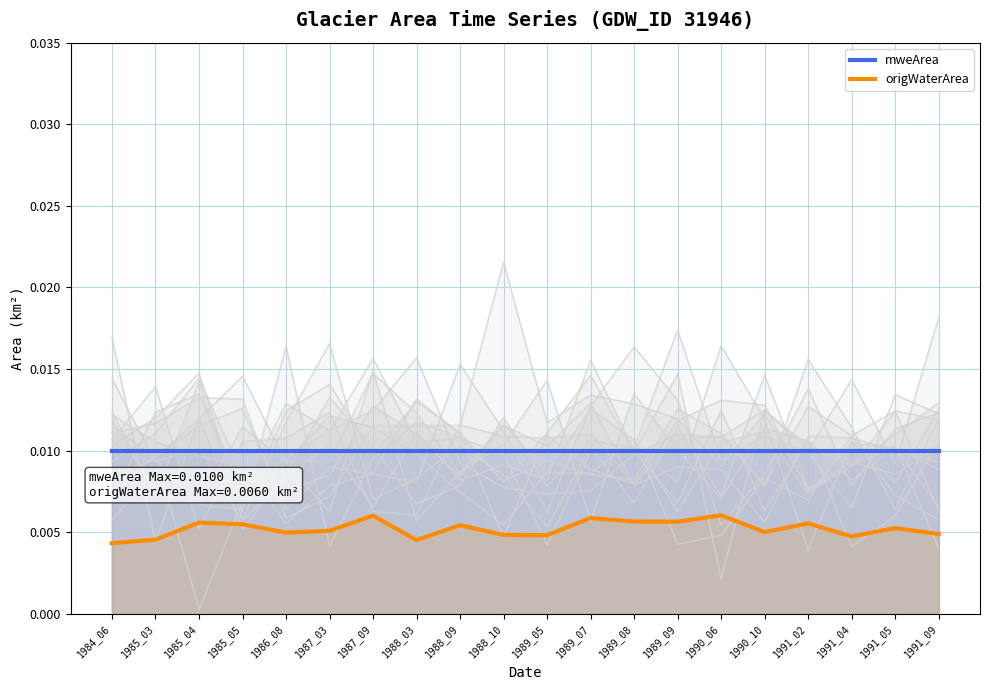

Is the value of origWaterArea at 1989_09 greater than the value of mweArea at 1987_09?

No